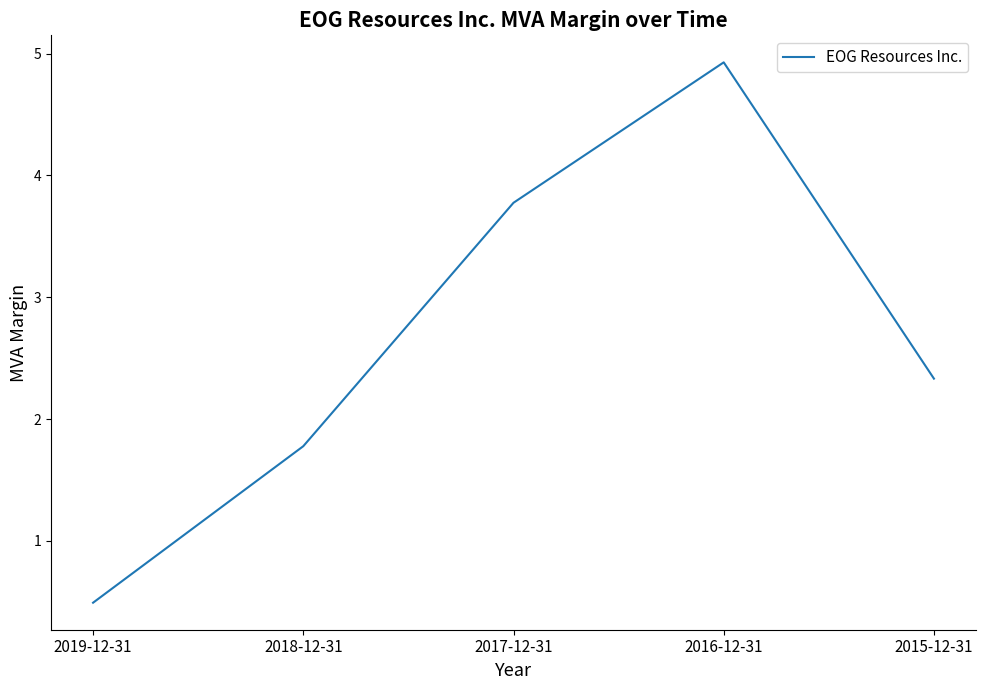

Where is the data nearest to the value 2?

2018-12-31